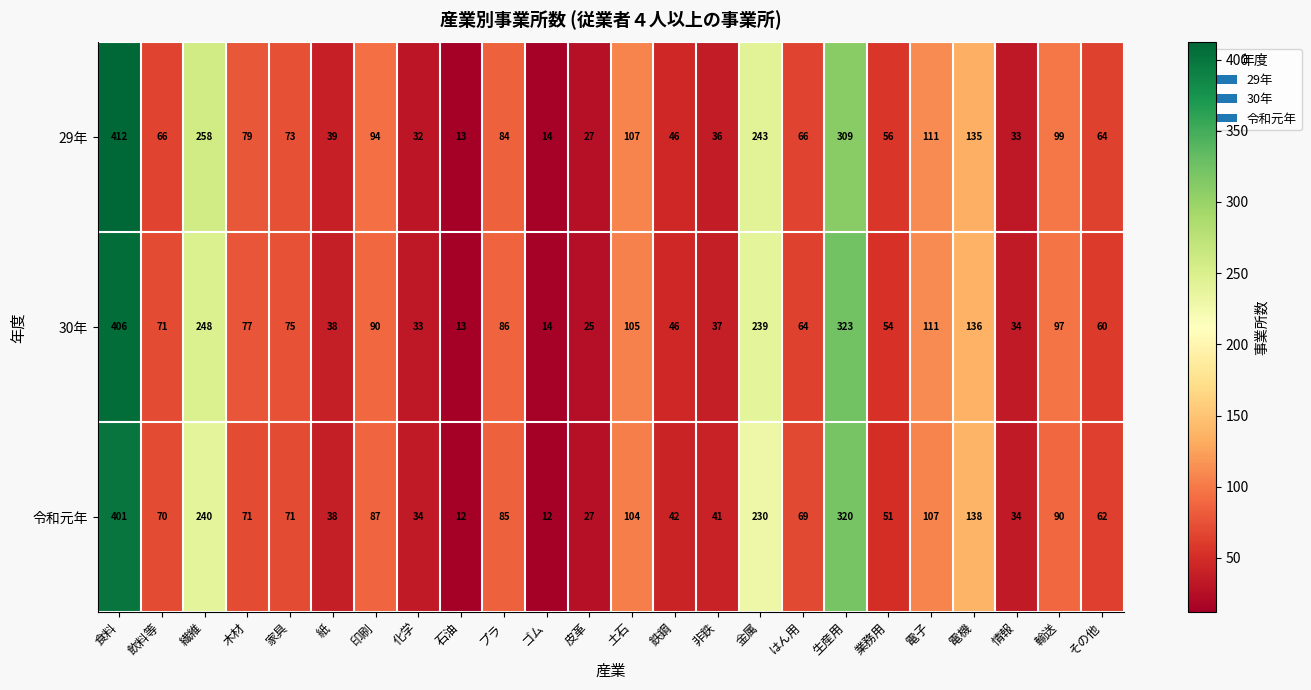

Between 印刷 and 電機, which series saw the biggest shift?

令和元年